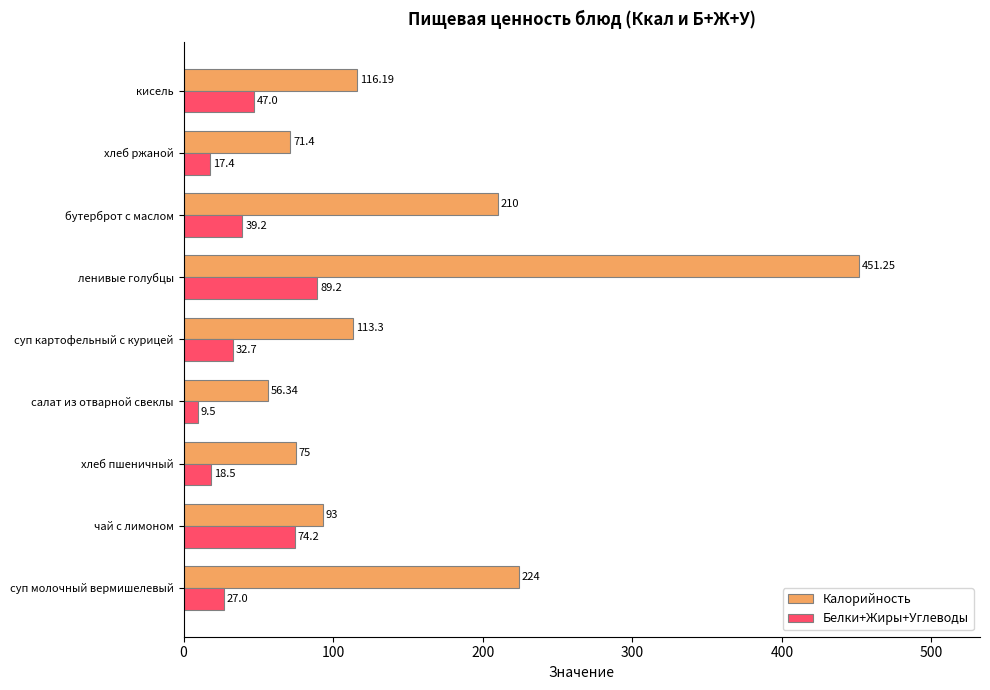

What are all the series names shown in the legend?

Калорийность, Белки+Жиры+Углеводы